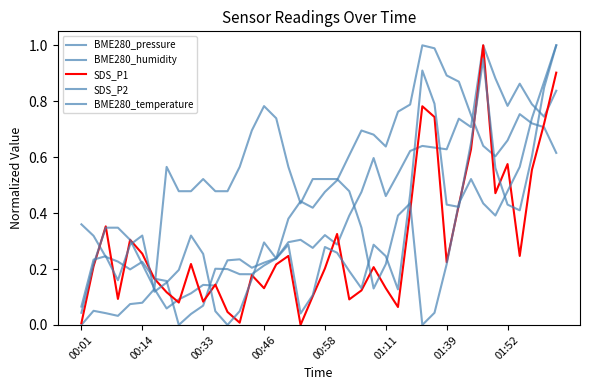

True or false: SDS_P1 and BME280_pressure cross at least once.

True